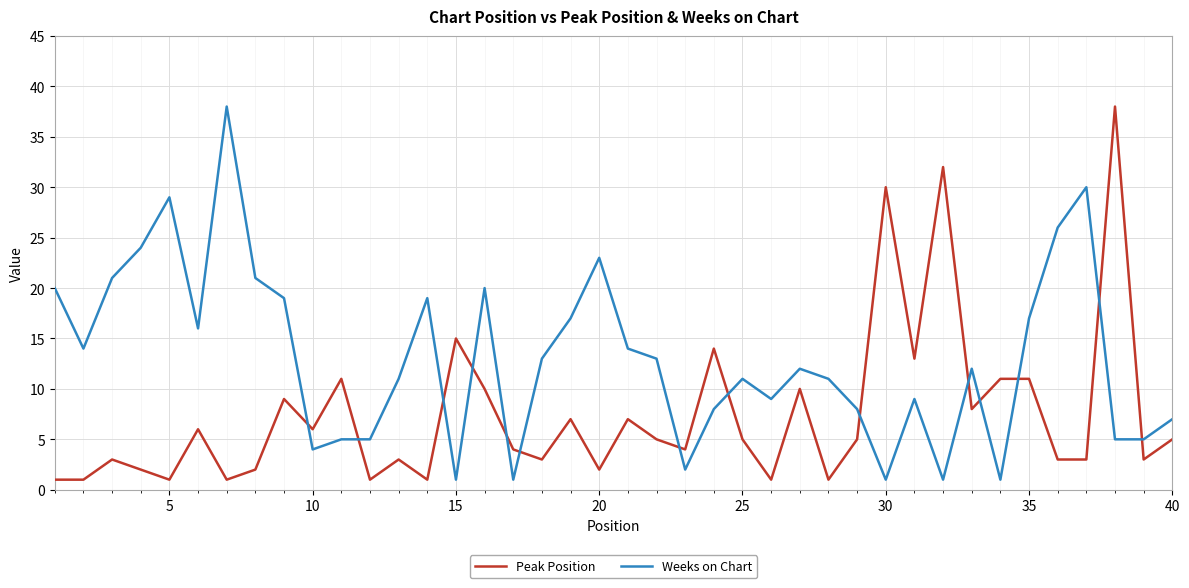

At how many categories does at least one series exceed 1?

40